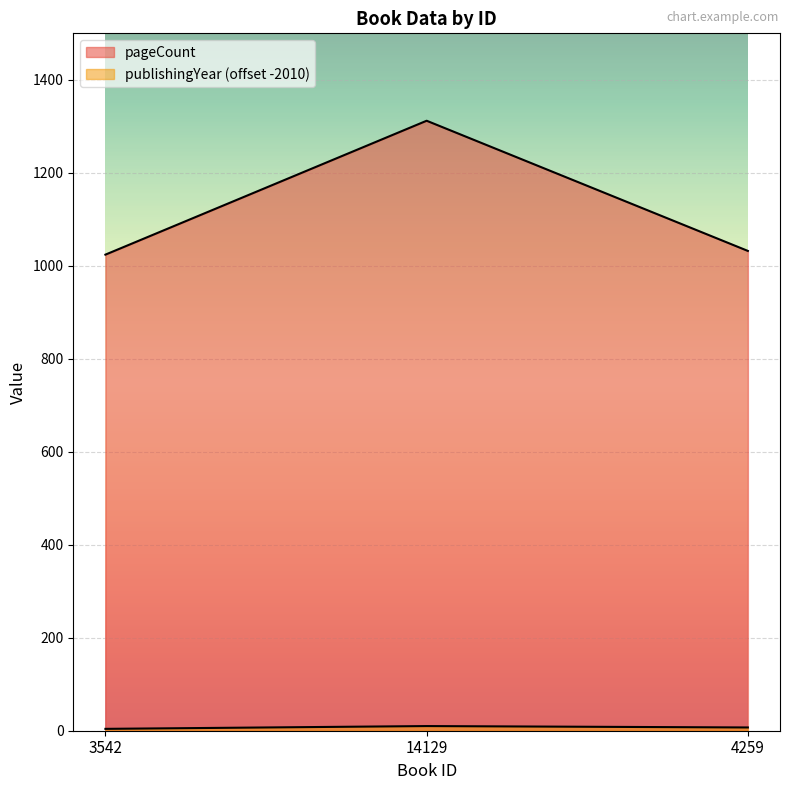

At which label does pageCount first exceed 1032?

14129